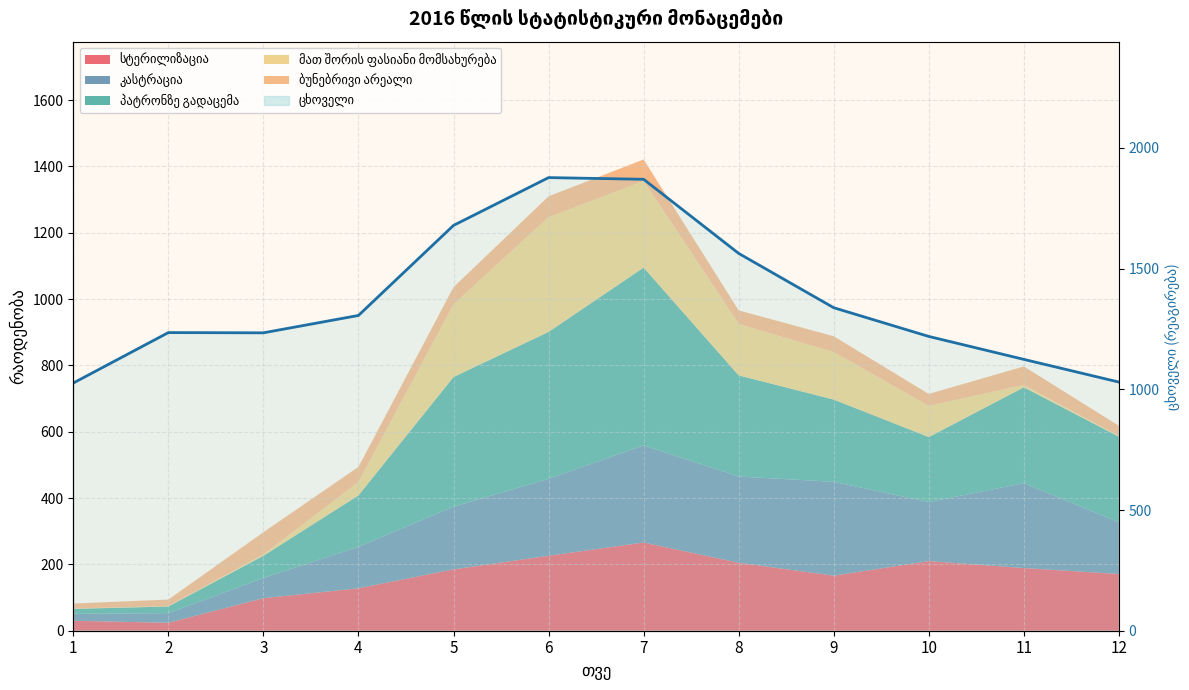

Does the chart display data point markers on the line(s)?

No